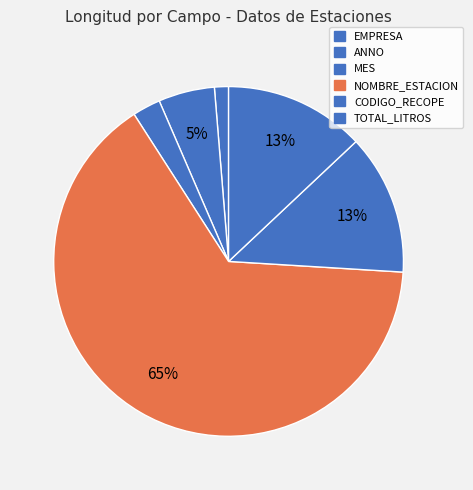

How many slices are in this pie chart?

6